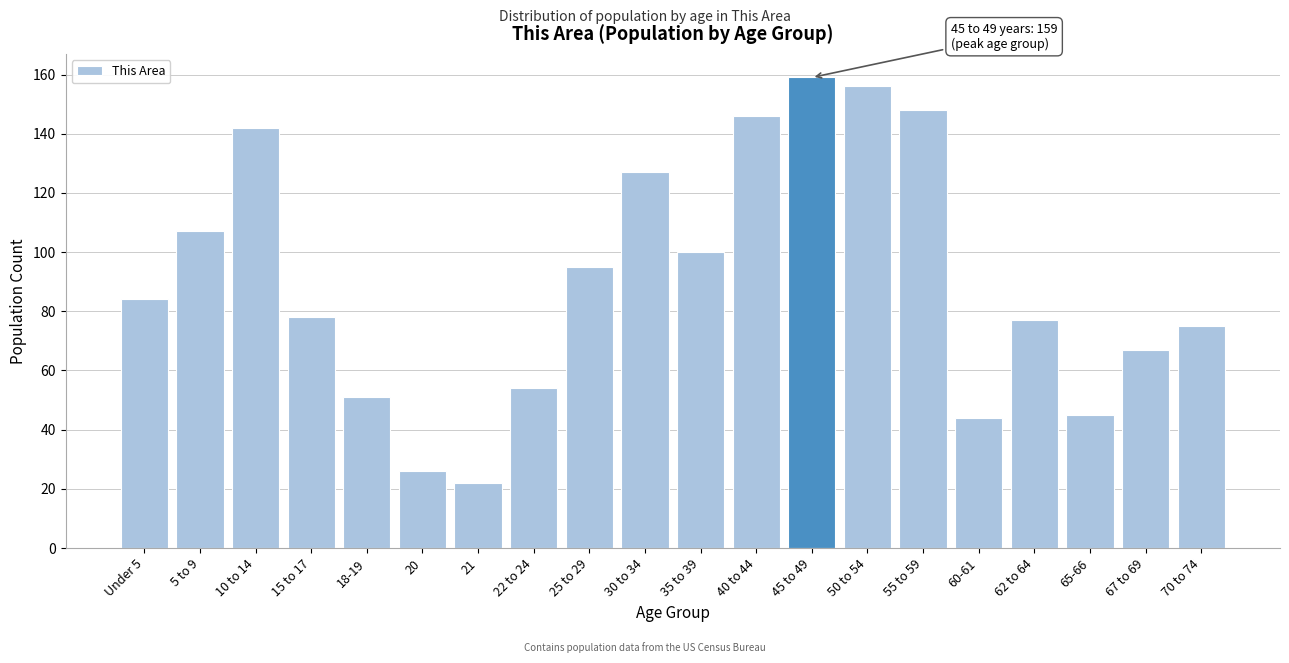

Reading right to left, what are all the values shown in this chart?

75	67	45	77	44	148	156	159	146	100	127	95	54	22	26	51	78	142	107	84